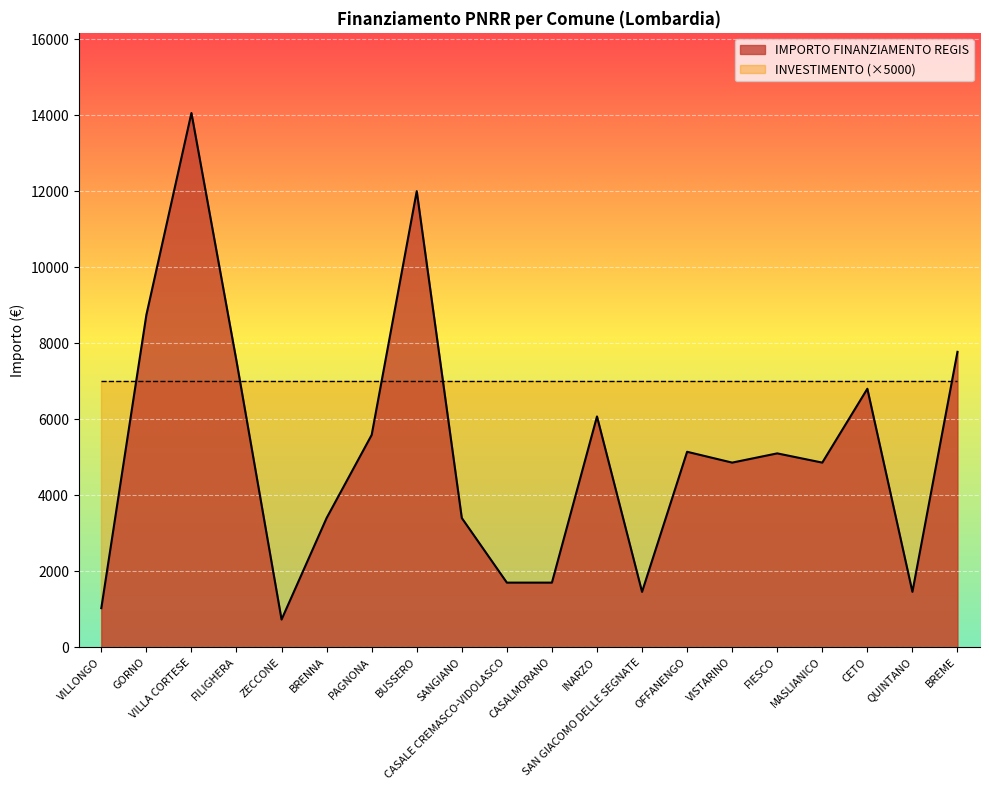

How many points are lower than both their immediate neighbors (excluding endpoints)?

5